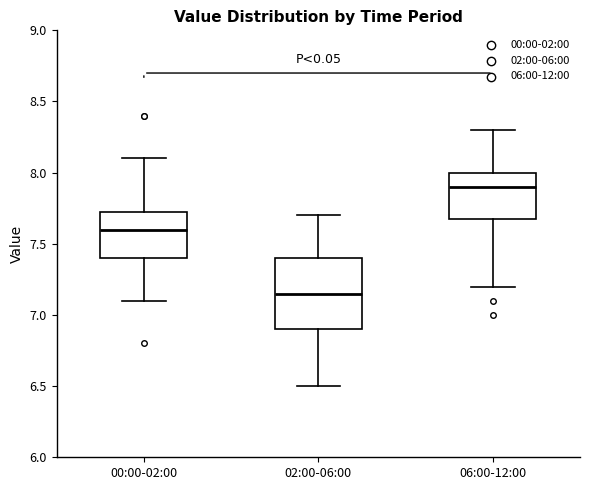

Reading left to right, read every box against the y-axis: the position of its median line, the range the box covers, and the ends of its whiskers. The values are not printed on the chart, so give them approximately, as read against the axis.

00:00-02:00: median 7.60, box 7.40 to 7.75, whiskers 7.10 to 8.10
02:00-06:00: median 7.15, box 6.90 to 7.40, whiskers 6.50 to 7.70
06:00-12:00: median 7.90, box 7.70 to 8.00, whiskers 7.20 to 8.30